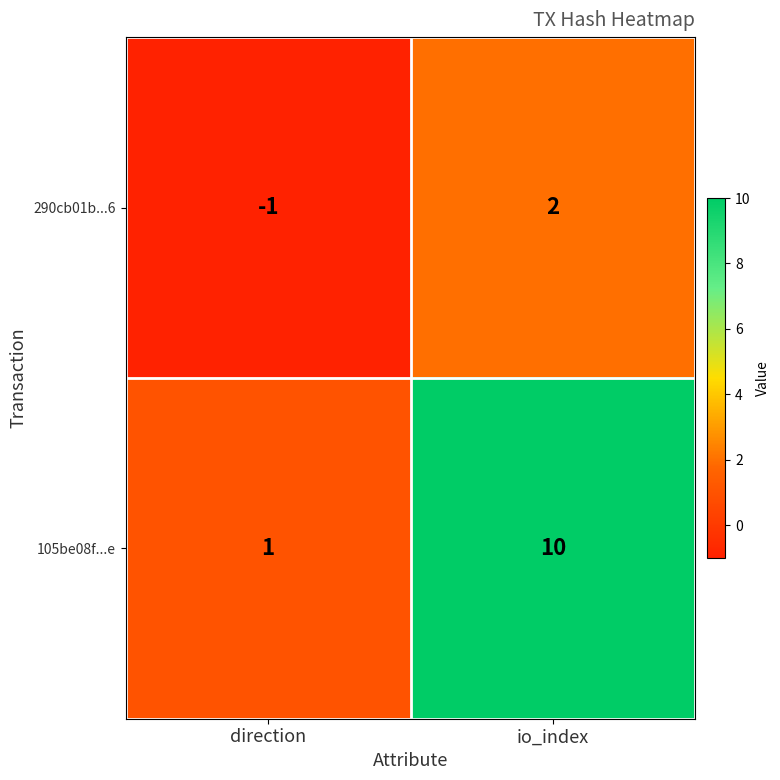

At which label is 105be08f...e closest to 5?

direction